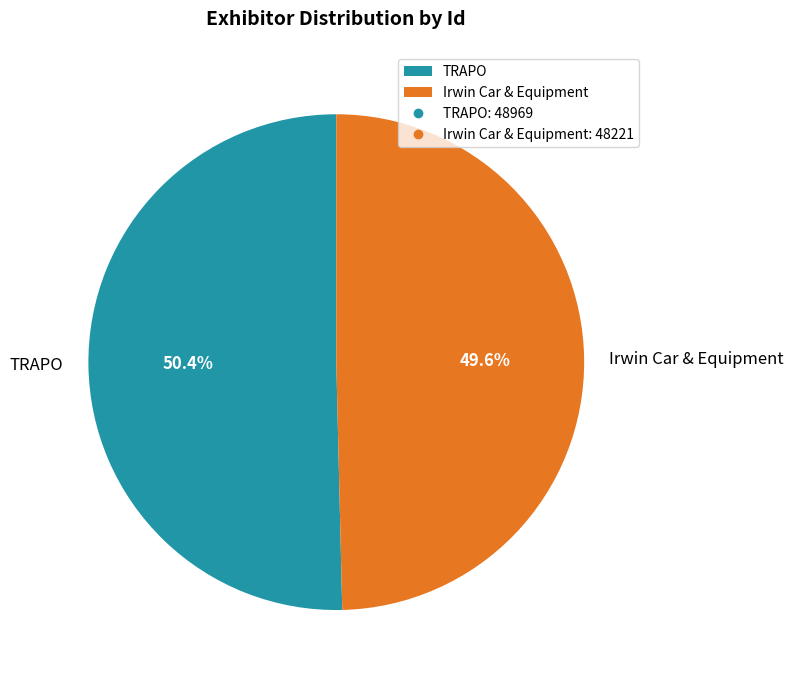

To the nearest percent, what is the difference between the largest and smallest slice percentages?

1%